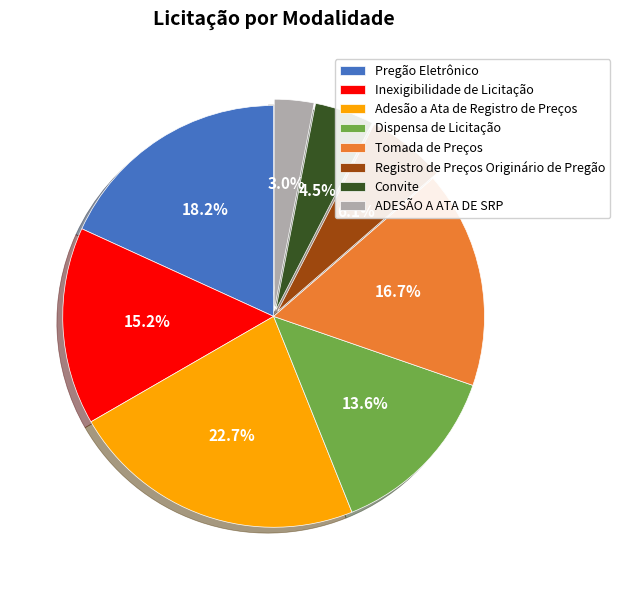

True or false: Convite accounts for 17% of the total.

False